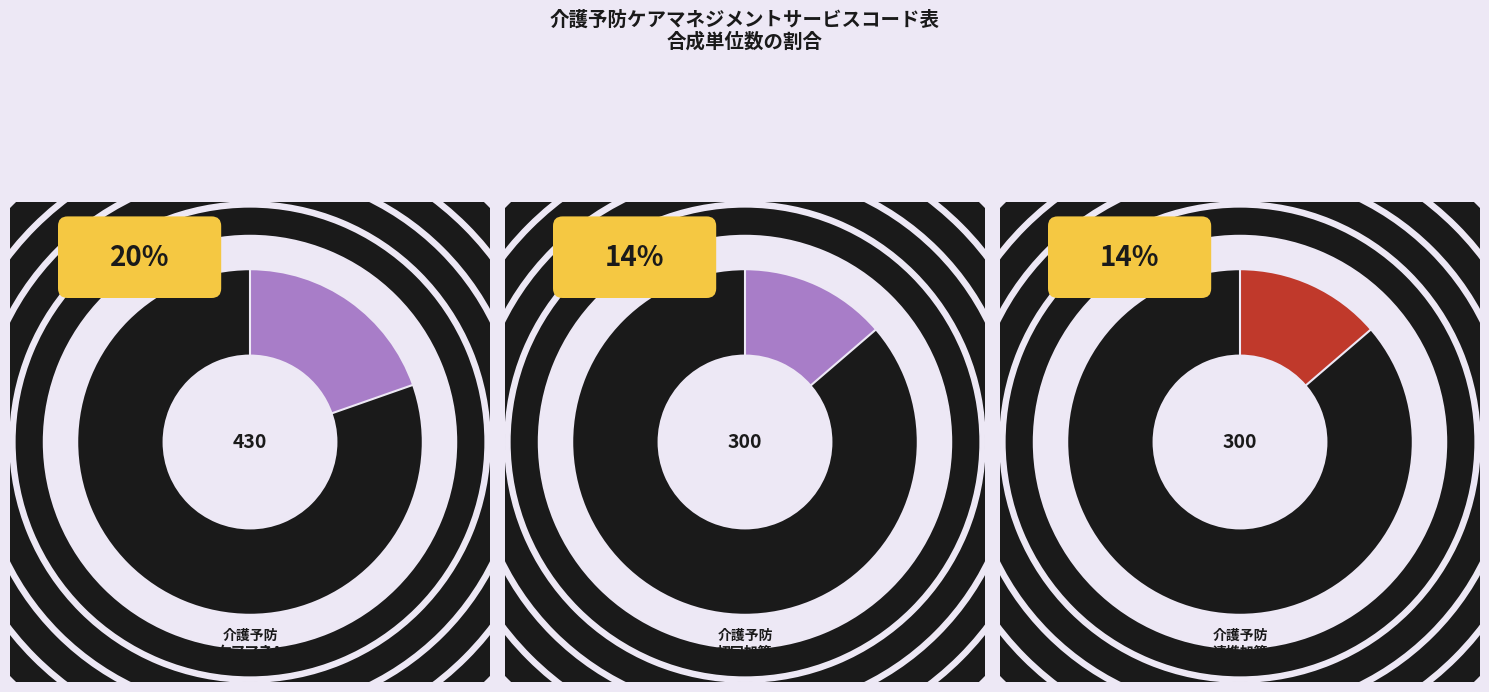

True or false: 介護予防ケア卒業加算 accounts for 25% of the total.

False